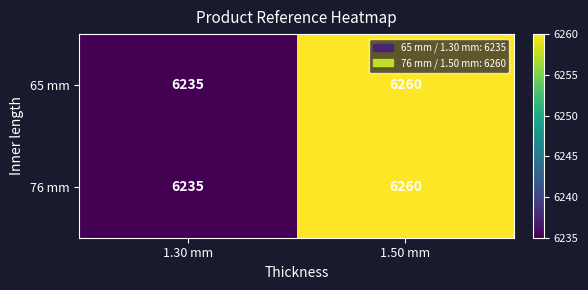

Is it true that 65 mm equals 8278 at 1.50 mm?

False